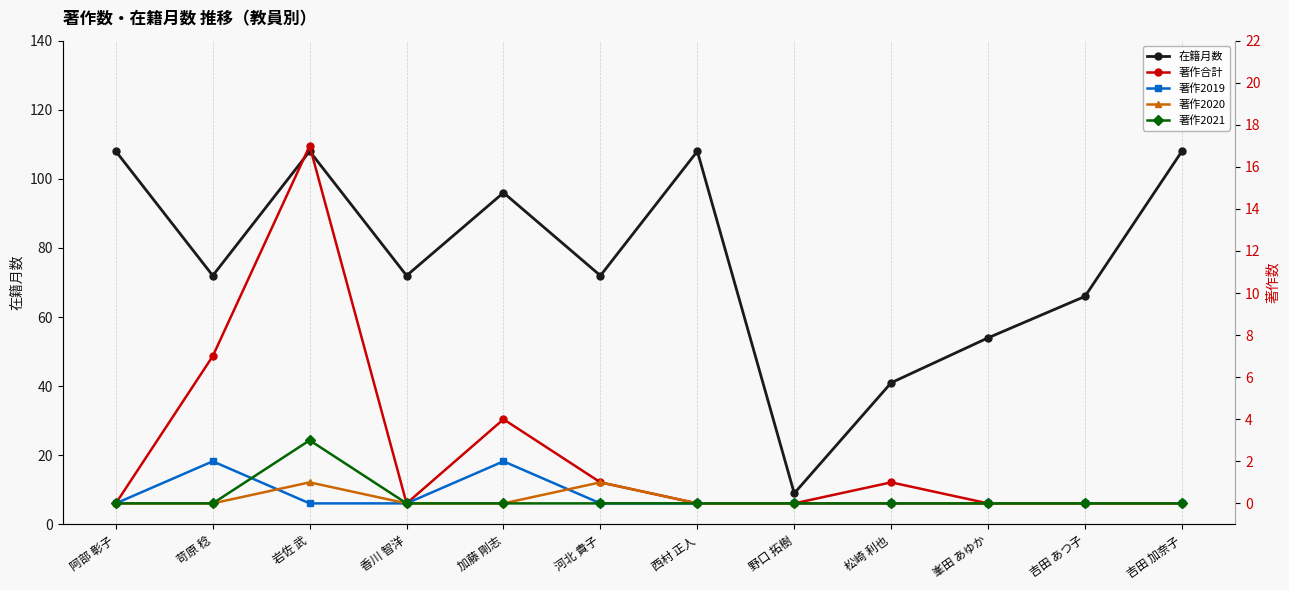

Does the chart display data point markers on the line(s)?

Yes